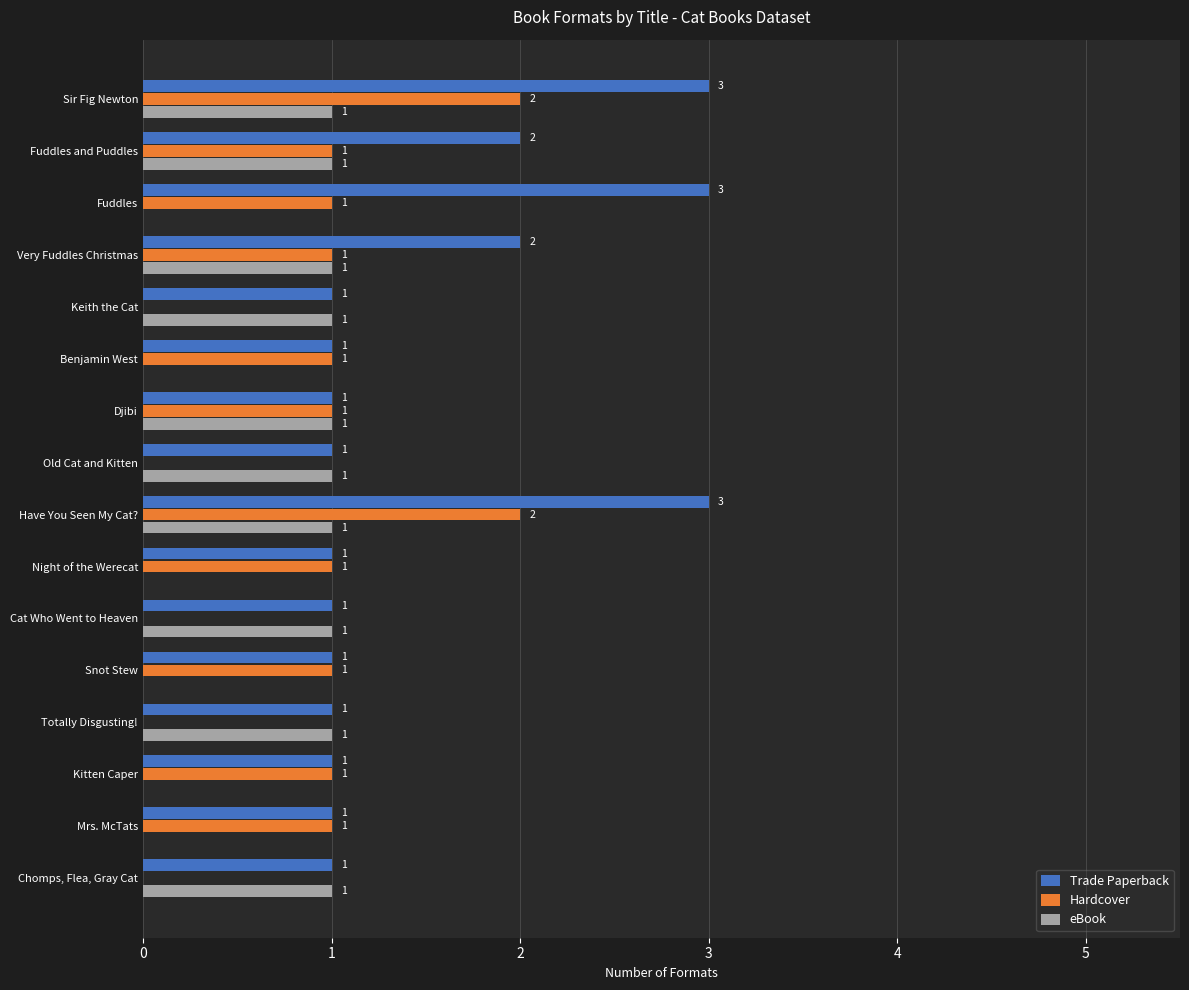

Count the number of categories in the chart.

16